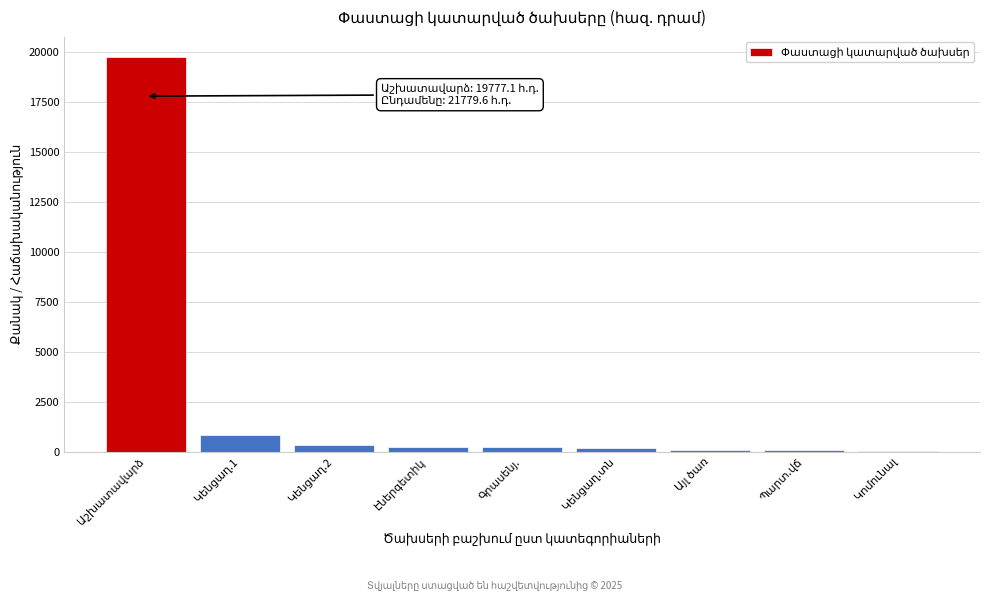

What is the maximum value shown in the chart?

19777.1